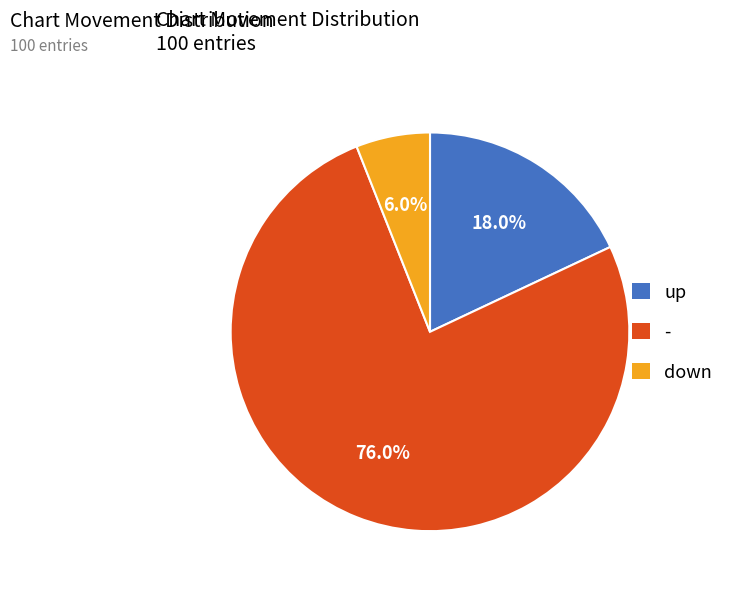

What is the majority slice?

-